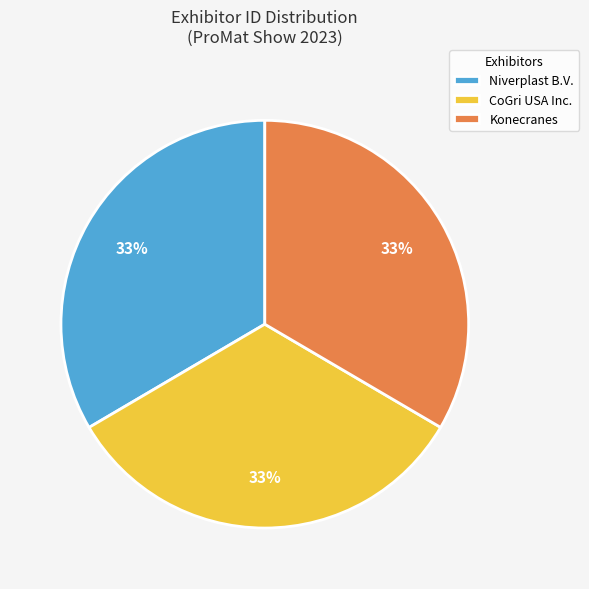

Is the sum of Konecranes and Niverplast B.V. greater than half?

Yes